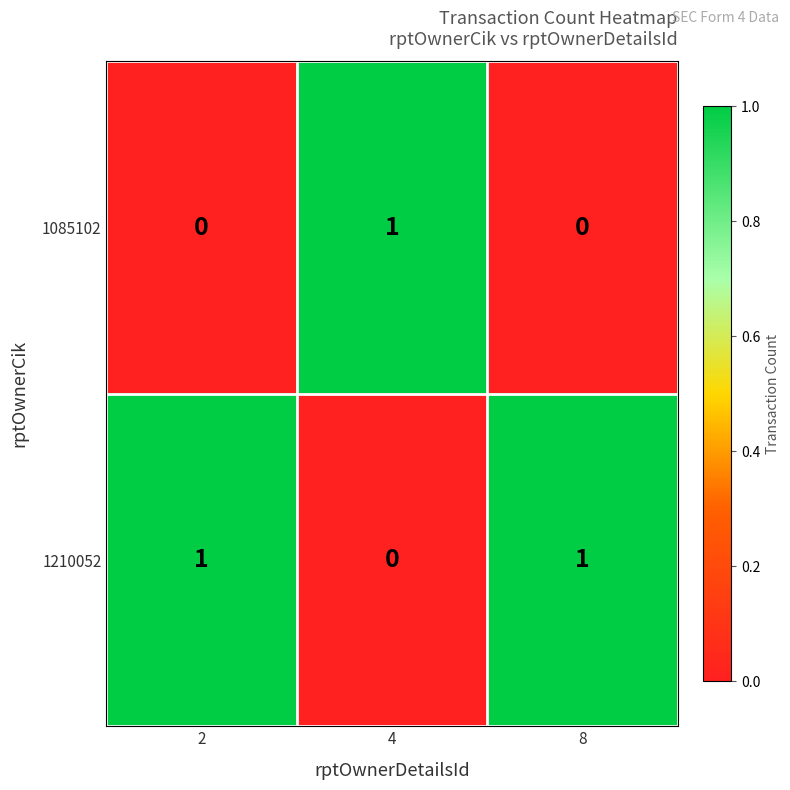

Is it true that 1210052 equals 1 at 8?

True